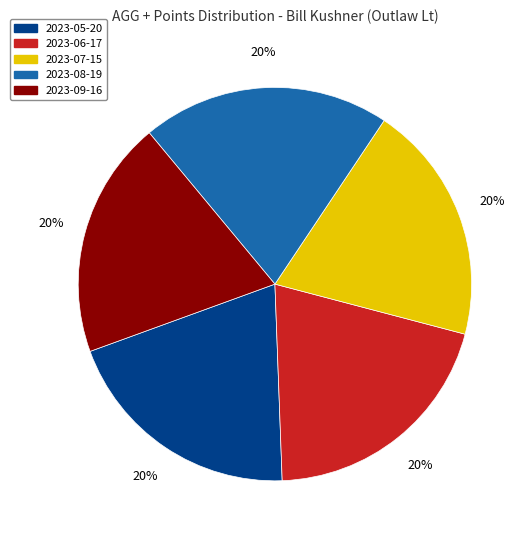

Is the sum of 2023-07-15 and 2023-06-17 greater than half?

No